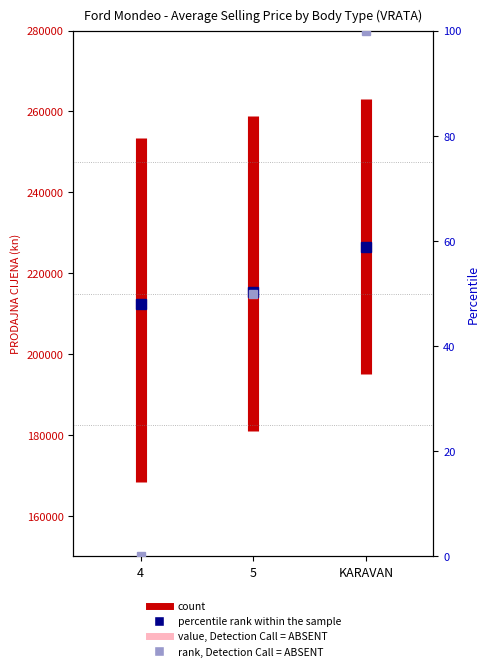

Which has a higher value, 4 or 4?

4